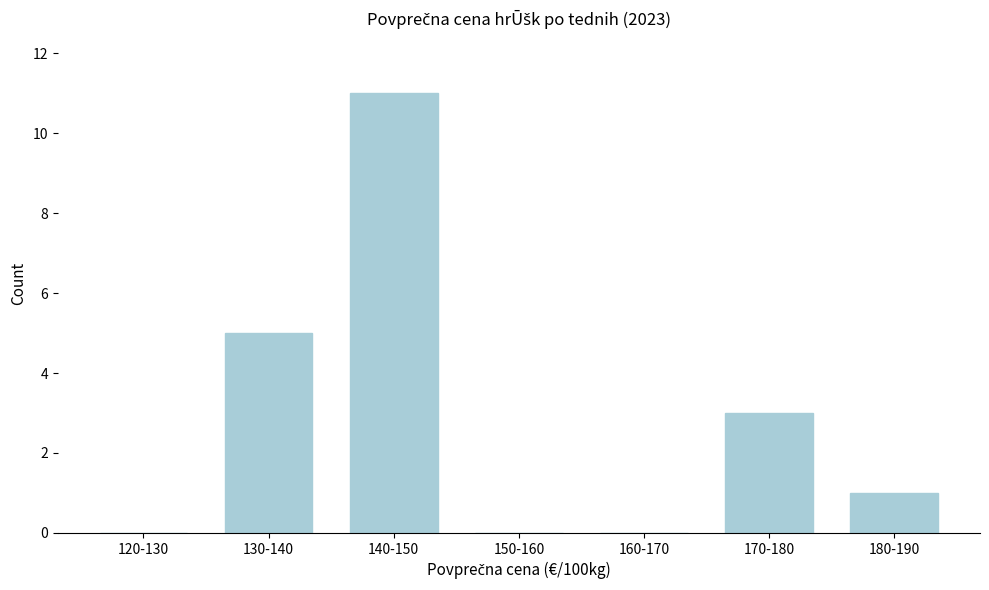

Reading right to left, what are all the values shown in this chart?

180-190=1	170-180=3	160-170=0	150-160=0	140-150=11	130-140=5	120-130=0